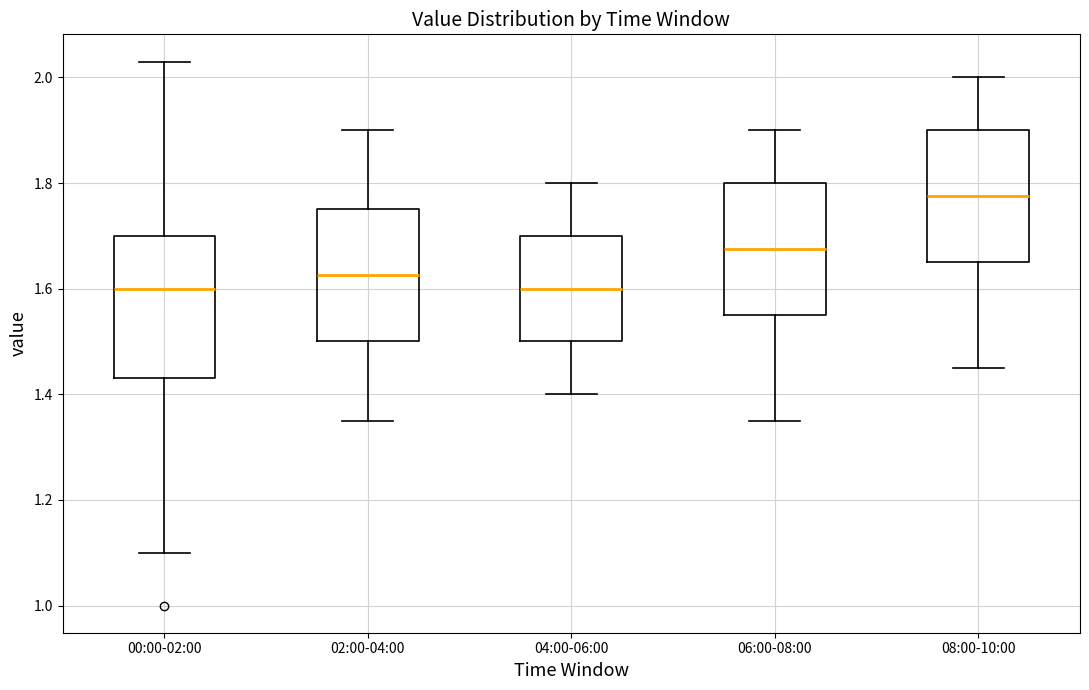

Reading left to right, read every box against the y-axis: the position of its median line, the range the box covers, and the ends of its whiskers. The values are not printed on the chart, so give them approximately, as read against the axis.

00:00-02:00: median 1.60, box 1.44 to 1.70, whiskers 1.10 to 2.04
02:00-04:00: median 1.62, box 1.50 to 1.76, whiskers 1.36 to 1.90
04:00-06:00: median 1.60, box 1.50 to 1.70, whiskers 1.40 to 1.80
06:00-08:00: median 1.68, box 1.56 to 1.80, whiskers 1.36 to 1.90
08:00-10:00: median 1.78, box 1.66 to 1.90, whiskers 1.46 to 2.00